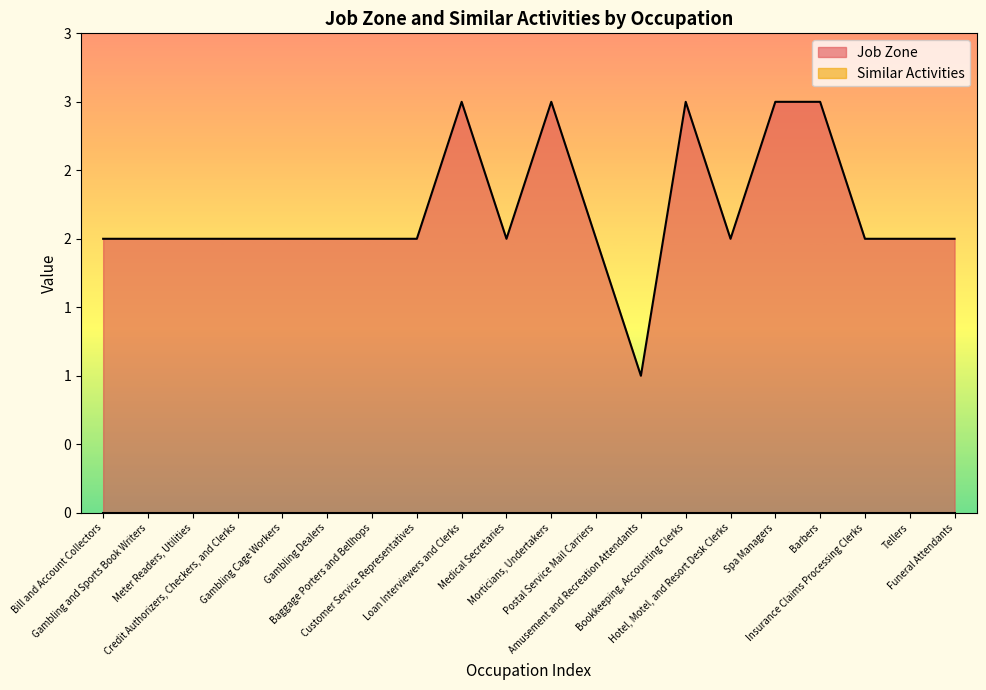

Which series has the largest range (max minus min)?

Job Zone